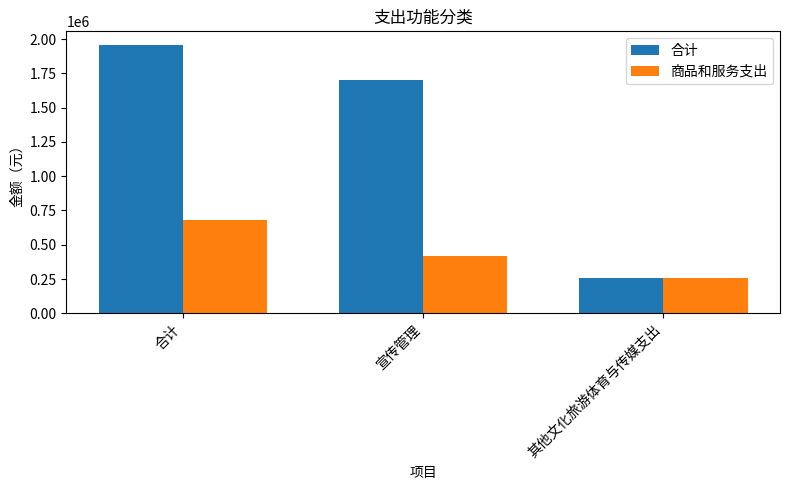

At which category is the sum across all series the highest?

合计